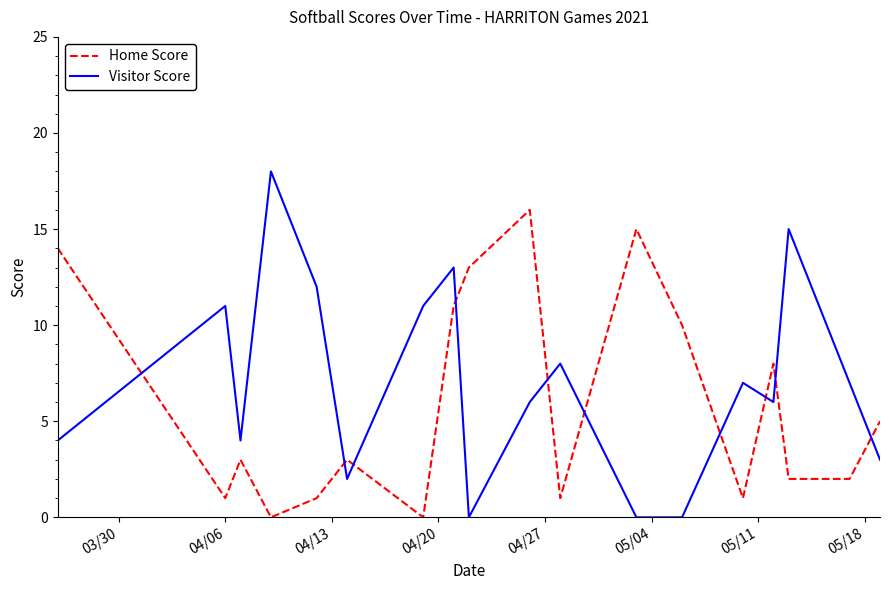

What is the maximum value for Visitor Score?

18